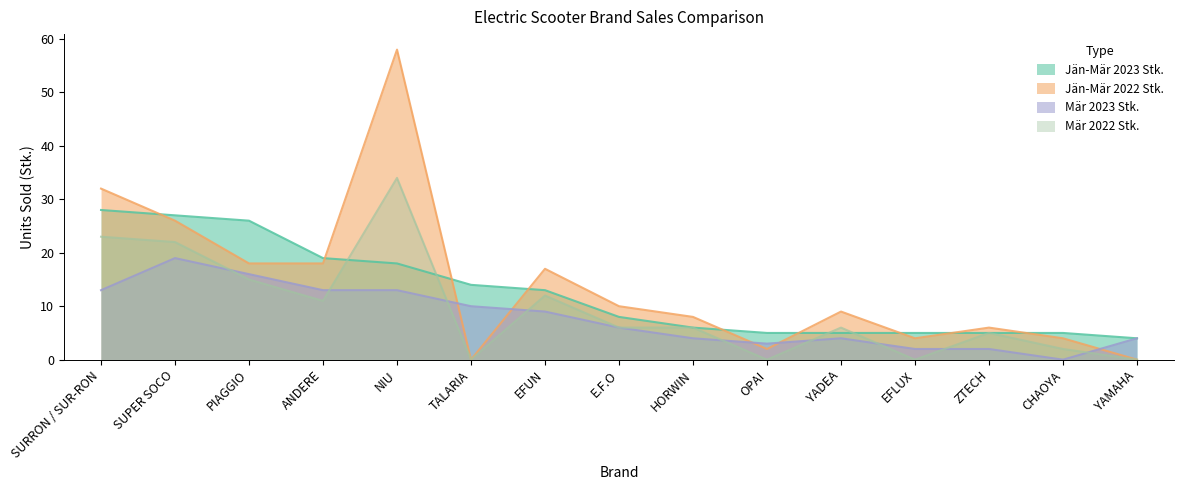

In Mär 2022 Stk., how many points are lower than both neighbors (excluding endpoints)?

4